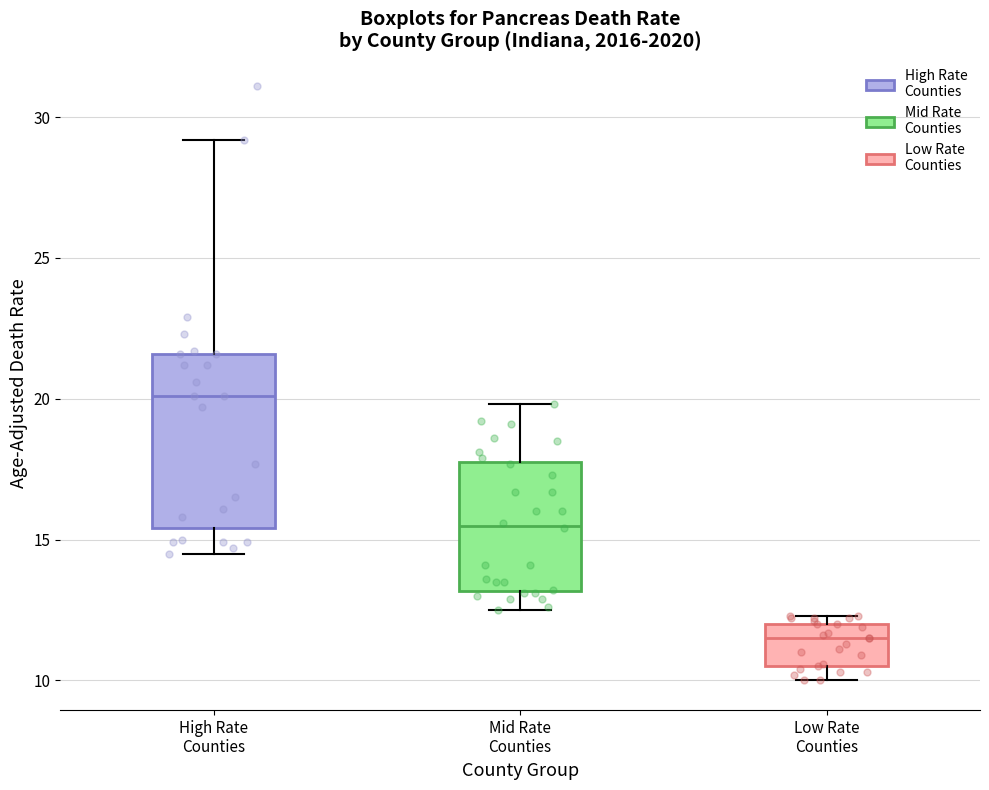

Which box has the lowest median line?

Low Rate Counties